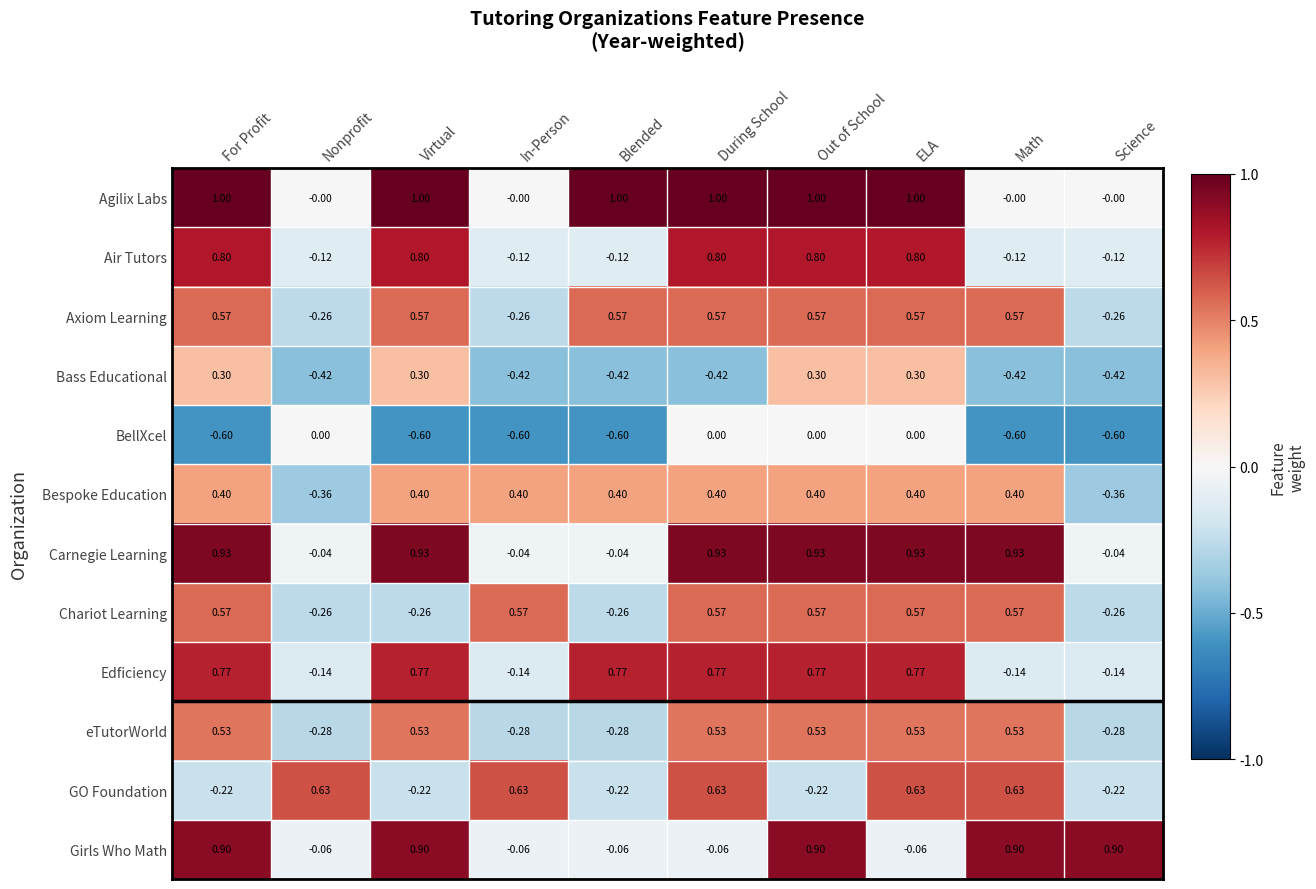

Which series has the largest range (max minus min)?

Agilix Labs